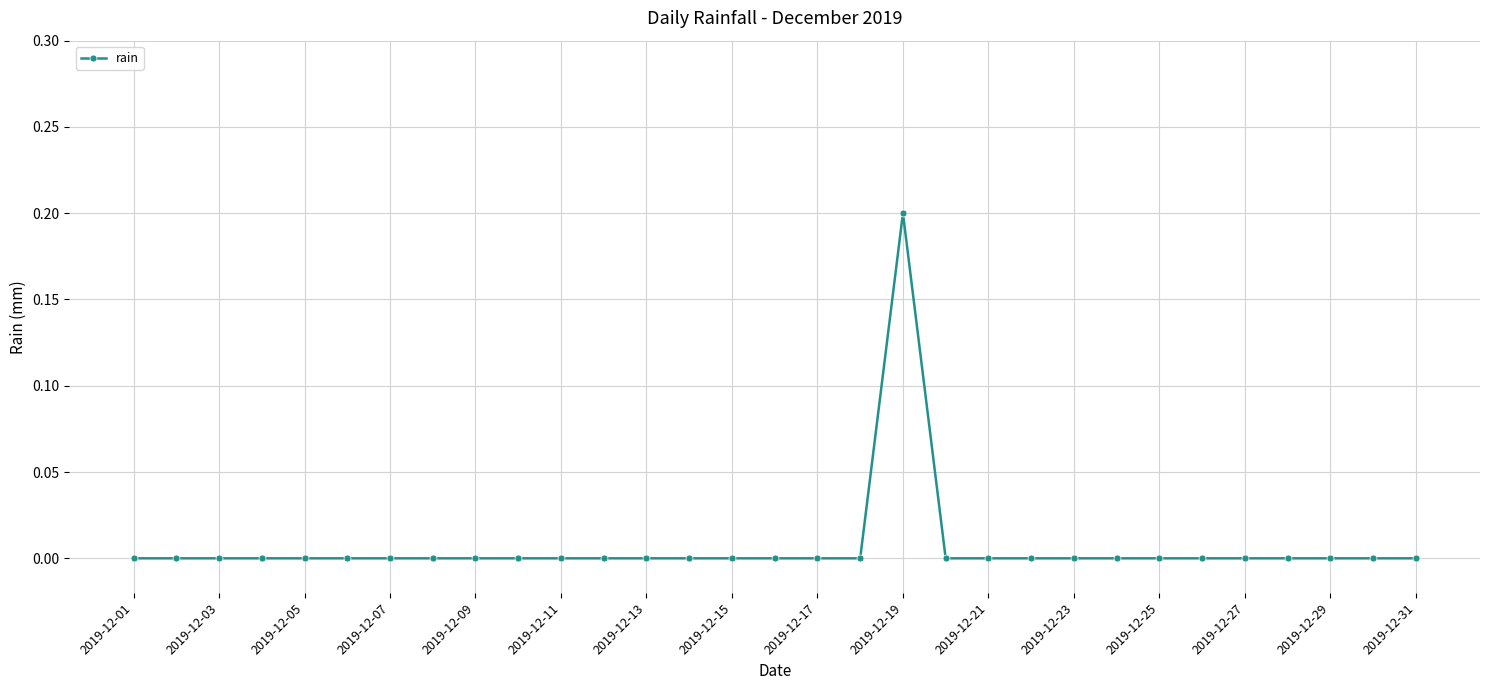

What is the sum of all values?

0.2